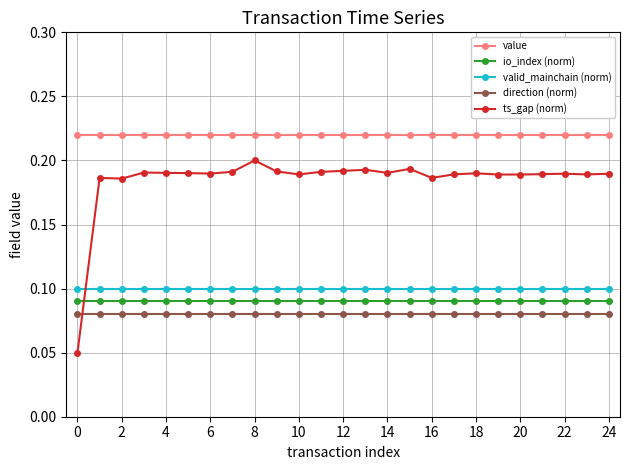

Which series ends up on top after the final intersection of direction (norm) and ts_gap (norm)?

ts_gap (norm)